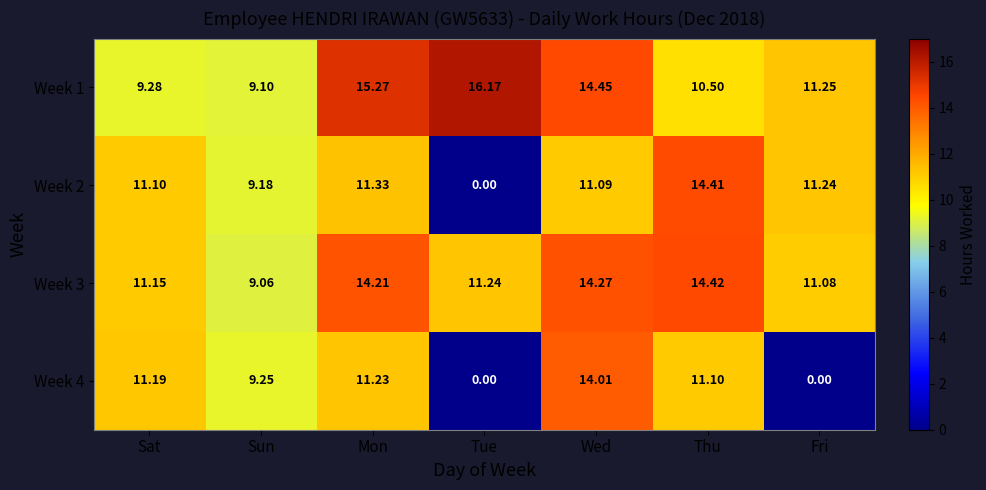

What is the total value across all series at Sun?

36.6